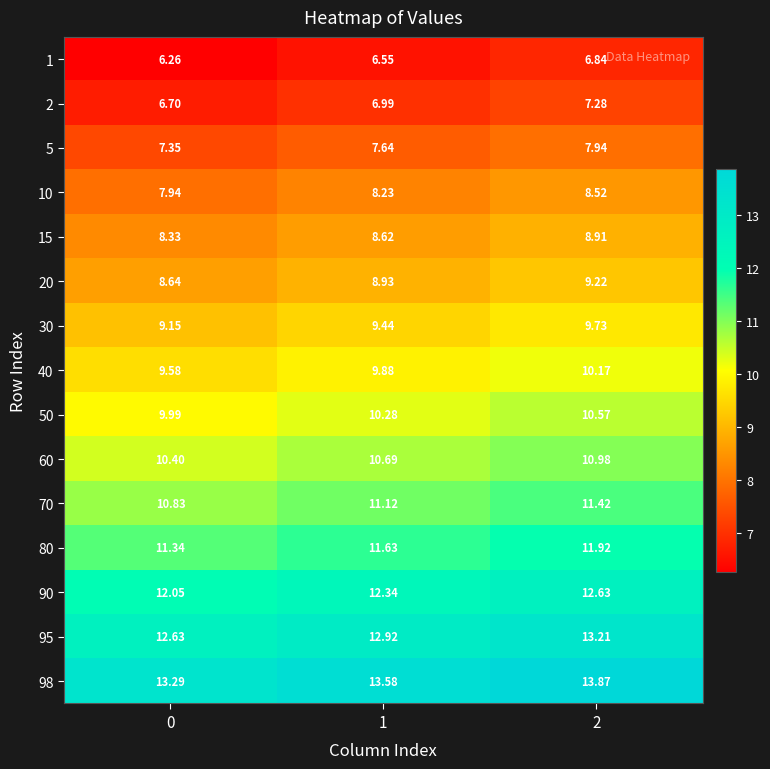

Is the value of 15 at 1 greater than the value of 98 at 1?

No